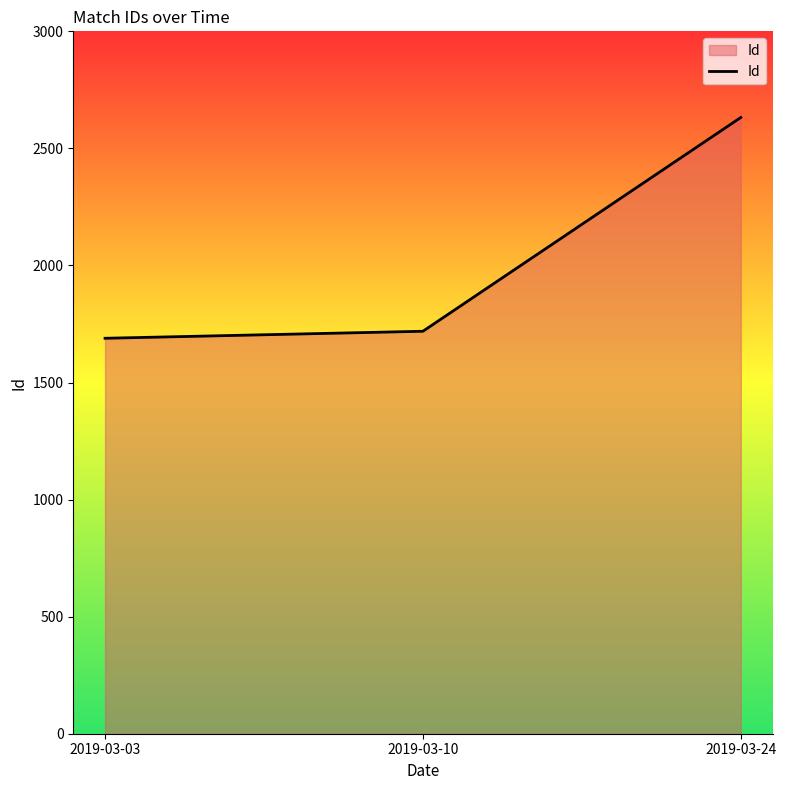

The chart shows a value of 4485 at 2019-03-24. True or false?

False